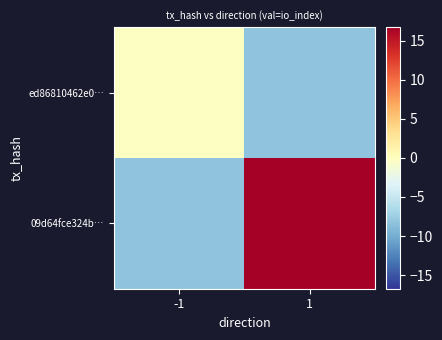

Which series has the largest range (max minus min)?

09d64fce324b…